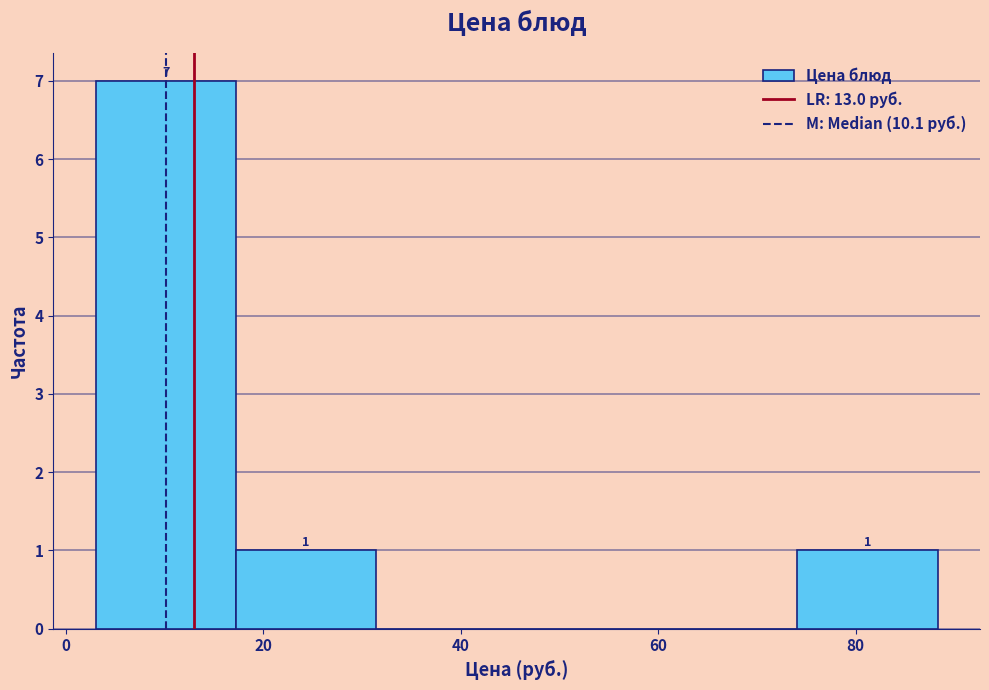

Which range on the x-axis has the tallest bar?

4 to 18